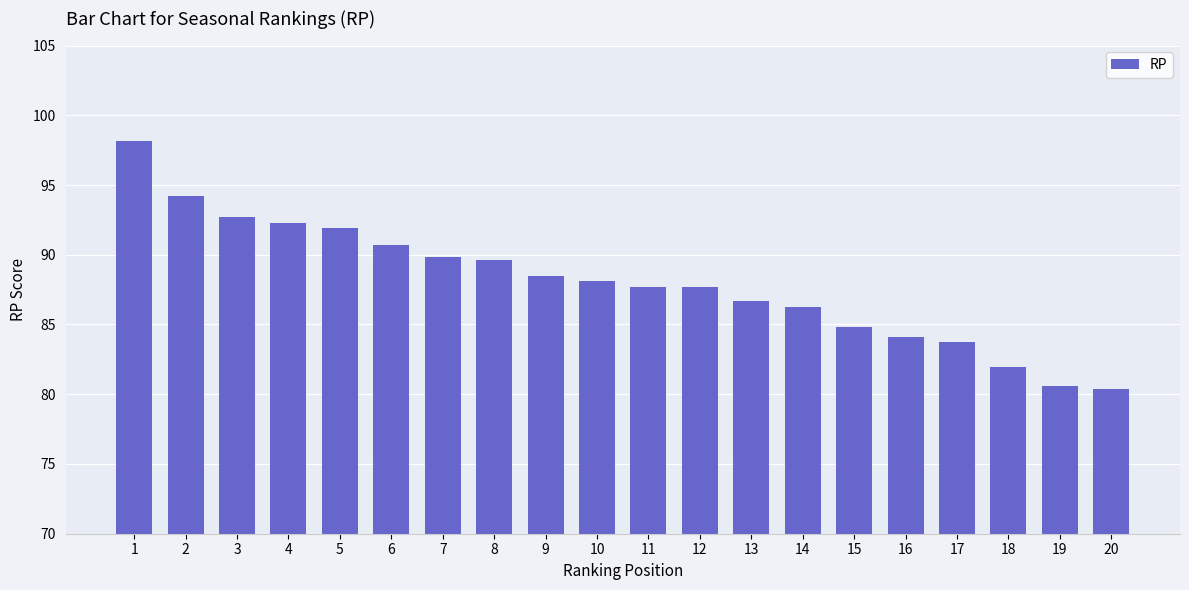

What is the difference between the maximum and minimum values?

17.8